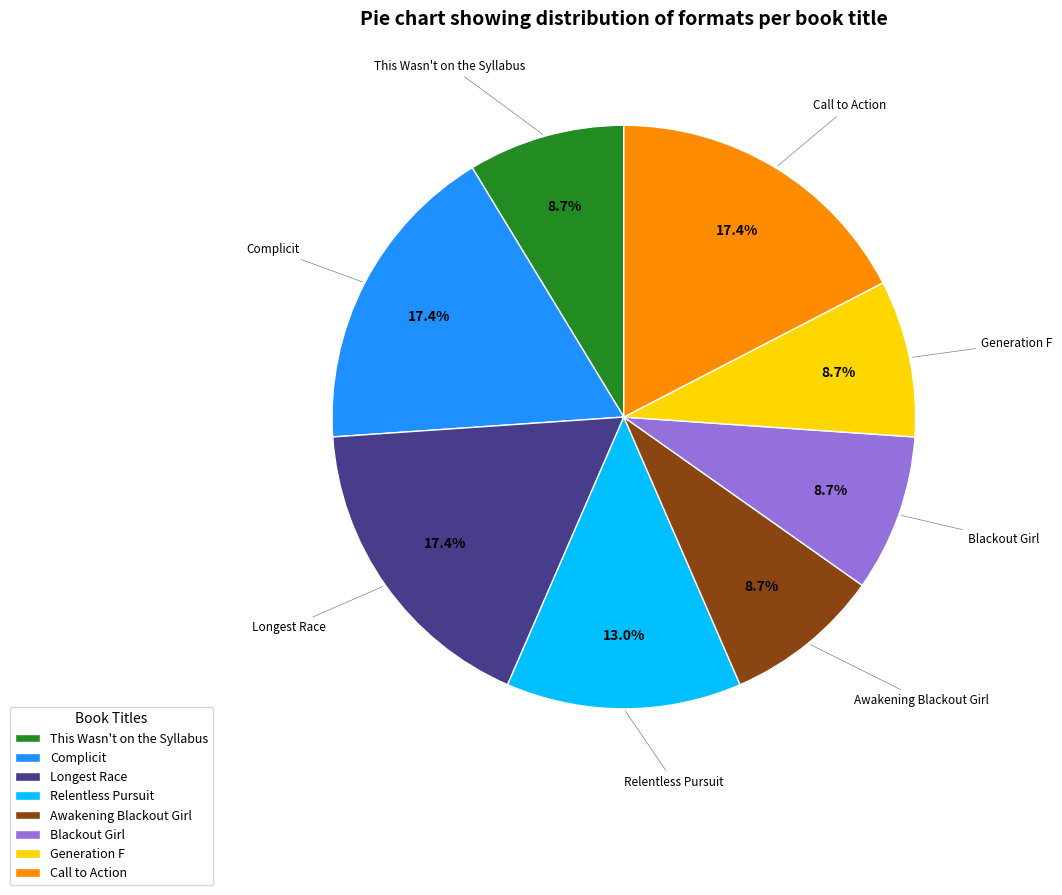

Count the number of slices in the pie.

8